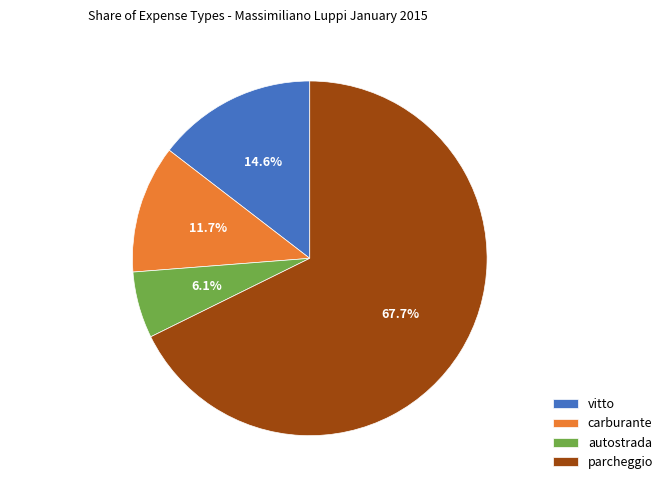

What percentage is NOT represented by autostrada?

93.9%